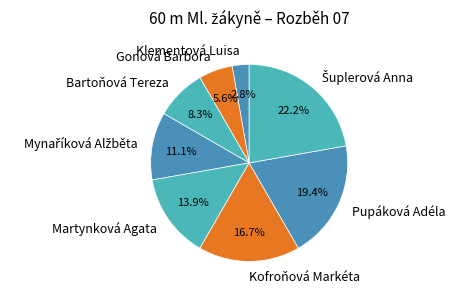

Which slice is the smallest?

Klementová Luisa